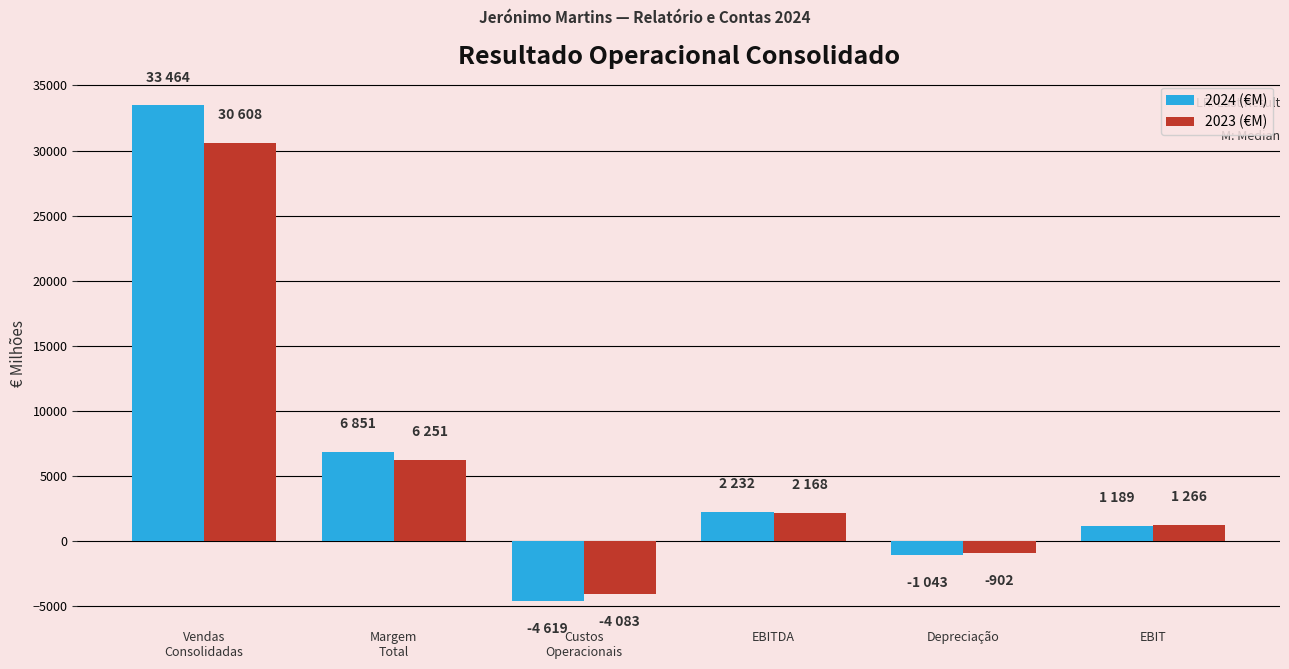

What is the value of the 2024 (€M) bar at the 1st from the left?

33464